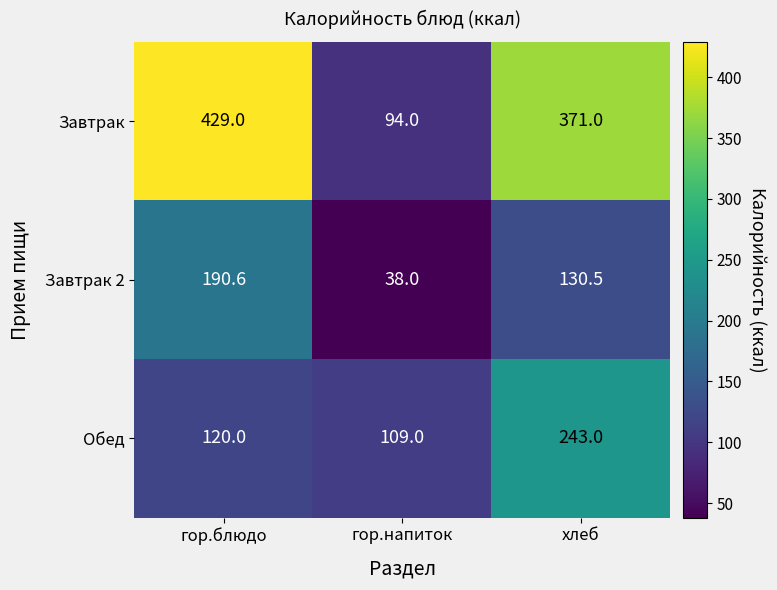

What is the spread (max minus min) of values at хлеб?

240.5